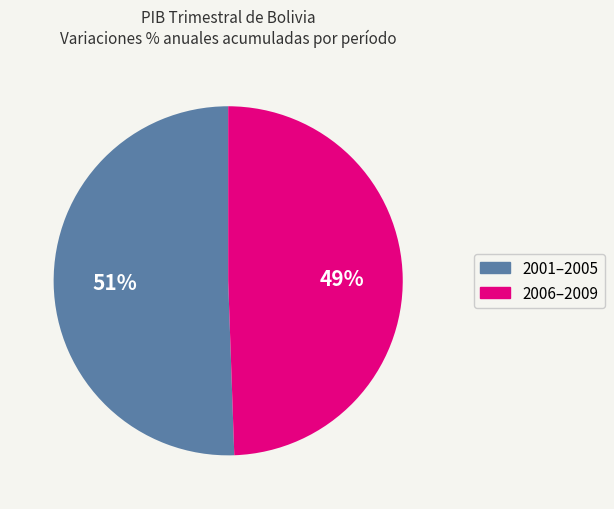

Rank the categories by value from lowest to highest.

2006–2009, 2001–2005